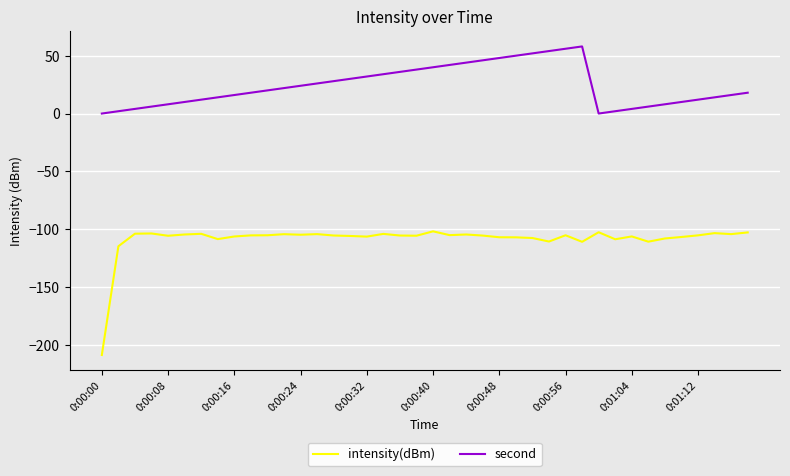

Which series has the largest range (max minus min)?

intensity(dBm)